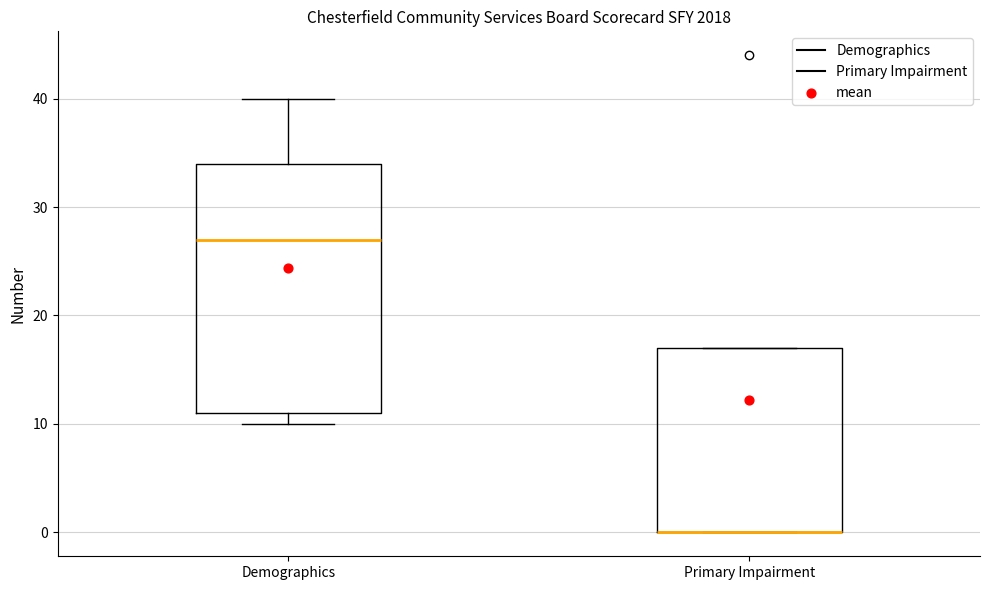

Where is the upper edge of the box for Primary Impairment on the y-axis? The values are not printed on the chart, so give them approximately, as read against the axis.

17